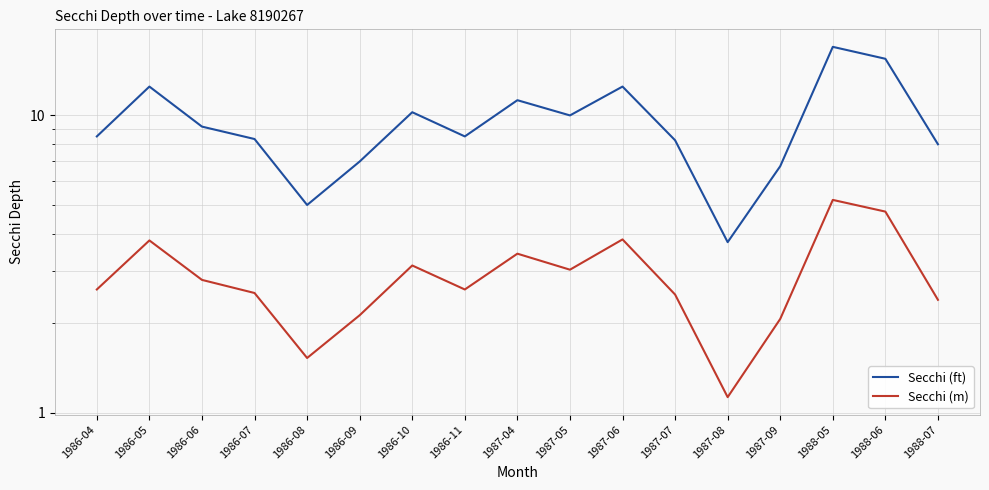

Reading left to right, what are all the values shown in this chart?

Secchi (ft): 8.5	12.5	9.2	8.3	5.0	7.0	10.2	8.5	11.2	10.0	12.5	8.2	3.8	6.8	17.0	15.5	8.0
Secchi (m): 2.6	3.8	2.8	2.5	1.5	2.1	3.1	2.6	3.4	3.0	3.8	2.5	1.1	2.1	5.2	4.8	2.4